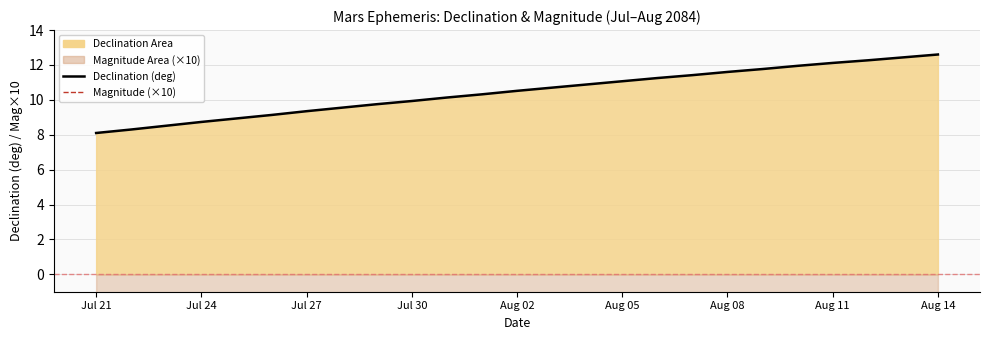

True or false: Magnitude (×10) has a value of -4.0 at Aug 14.

True